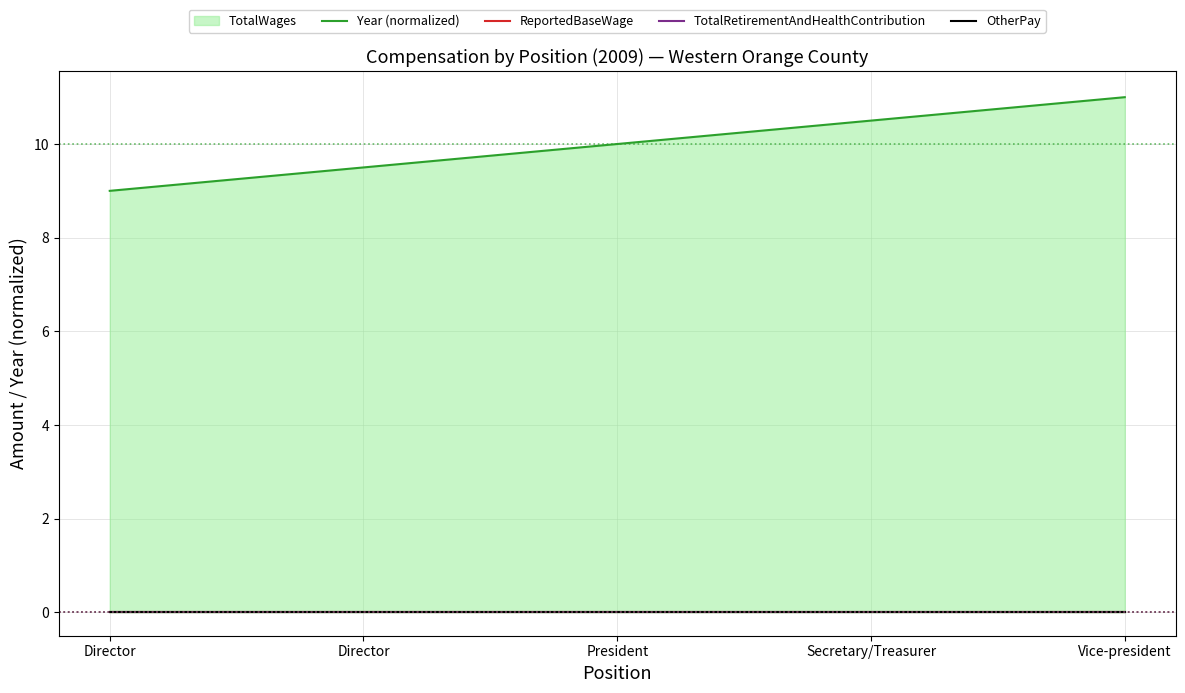

What is the maximum value shown in the chart?

11.0